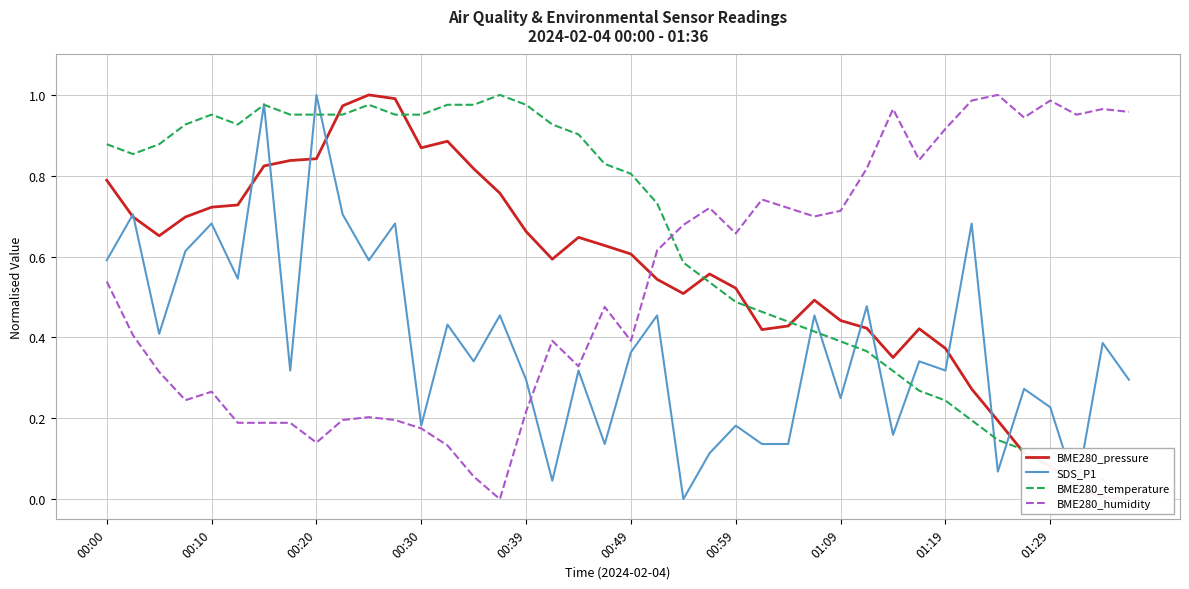

How many intersections are there between BME280_humidity and BME280_temperature?

1